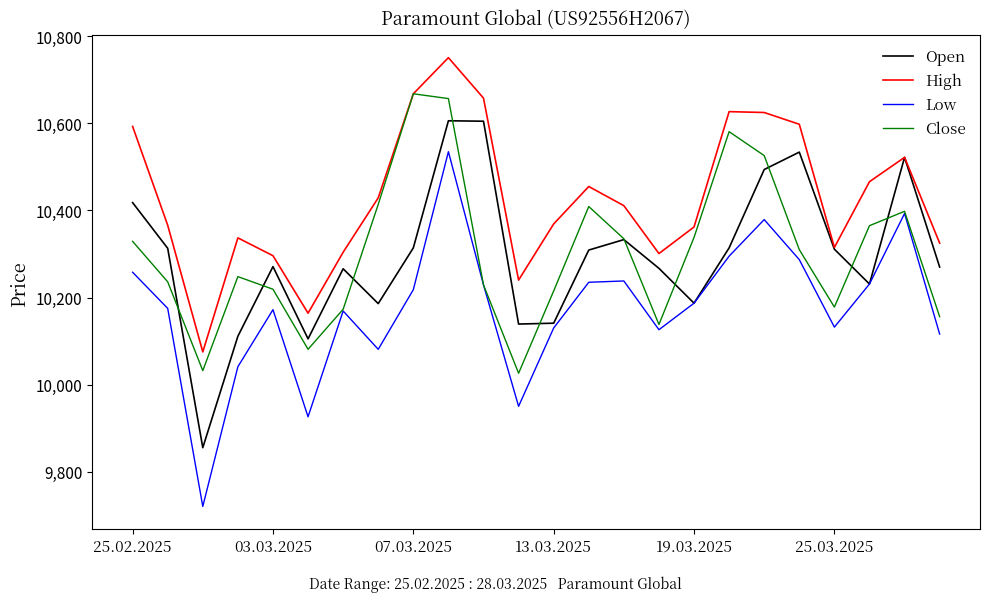

Which series has the largest range (max minus min)?

Low